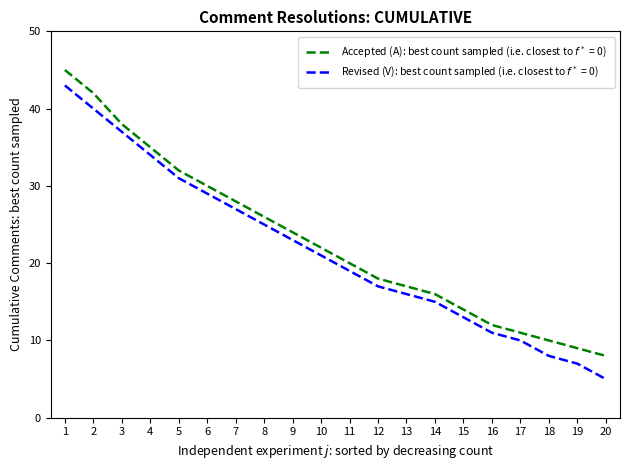

What is the spread (max minus min) of values at 18?

2